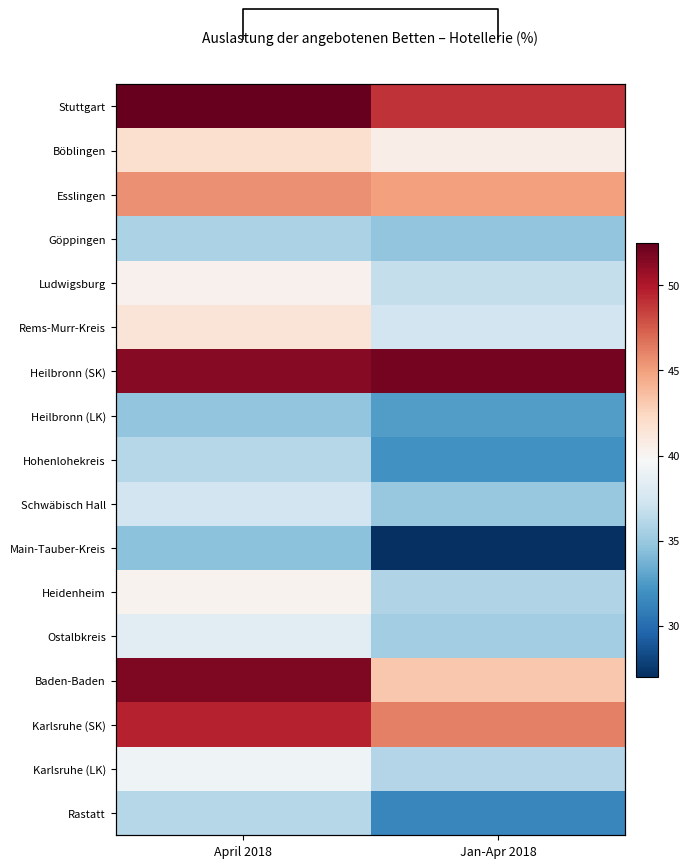

Where is Hohenlohekreis nearest to the value 34?

Jan-Apr 2018